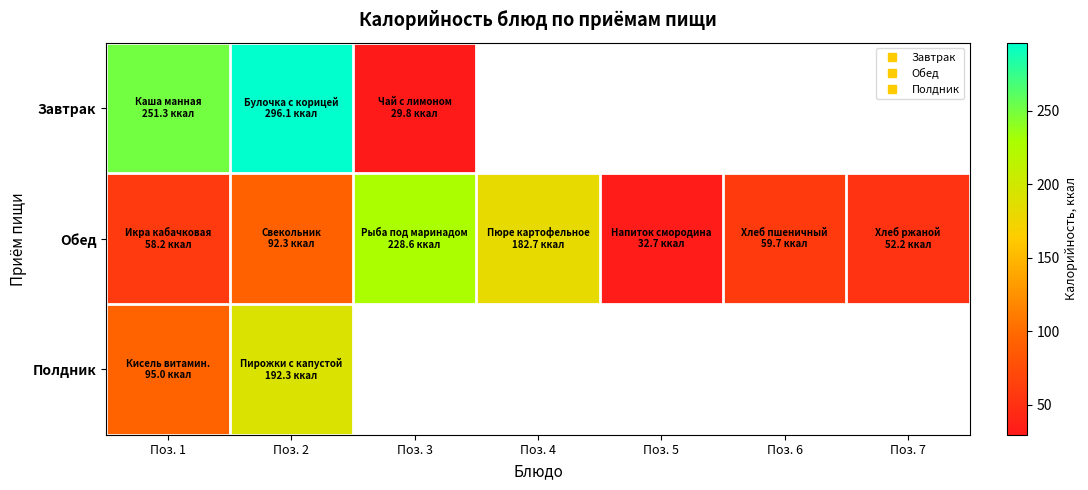

At how many categories does at least one series exceed 273?

1